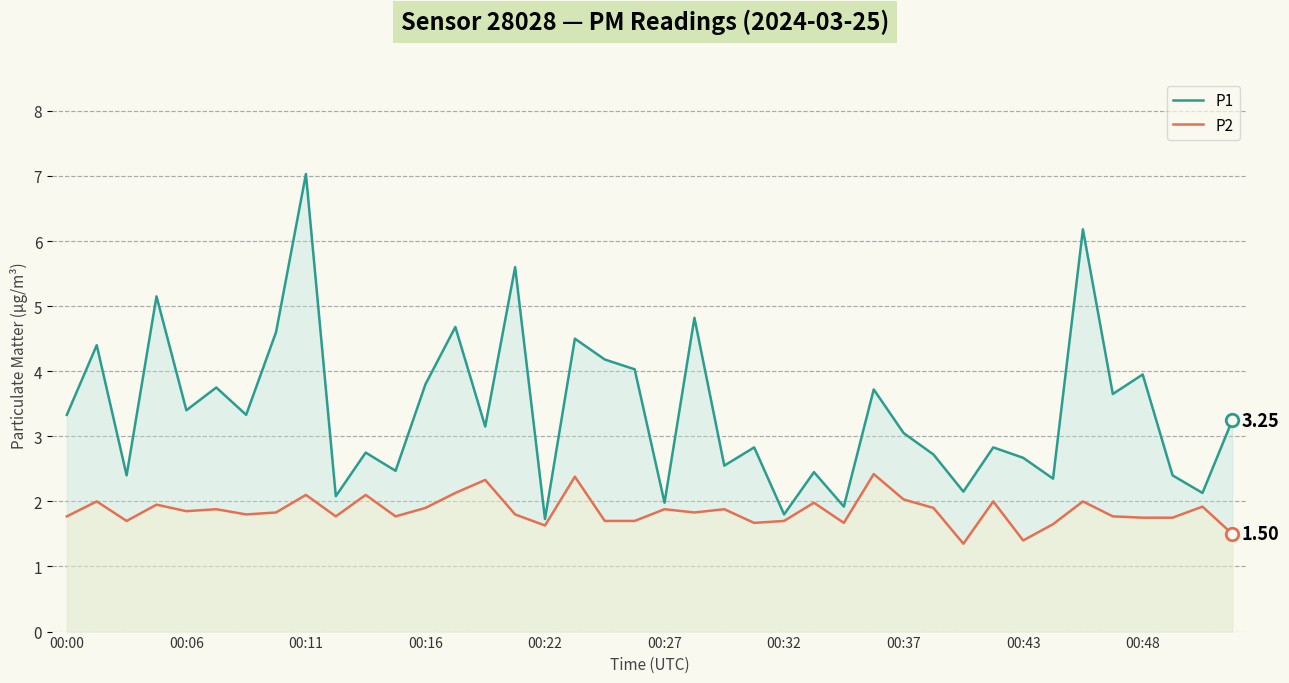

Rank the series by their maximum value, from lowest to highest.

P2, P1